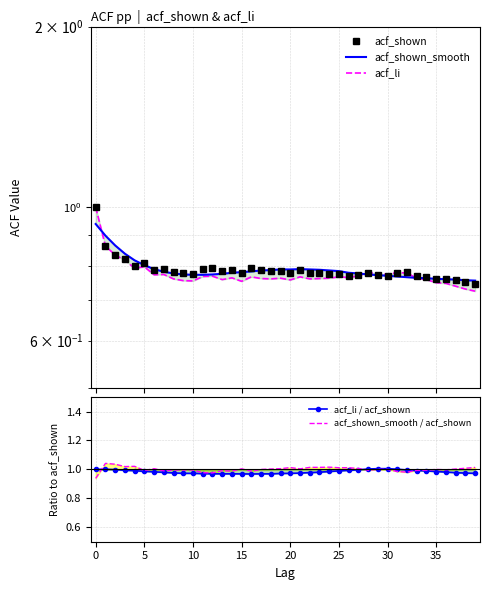

List the series in order of their peak value, lowest first.

acf_shown_smooth, acf_shown, acf_li, acf_li / acf_shown, acf_shown_smooth / acf_shown